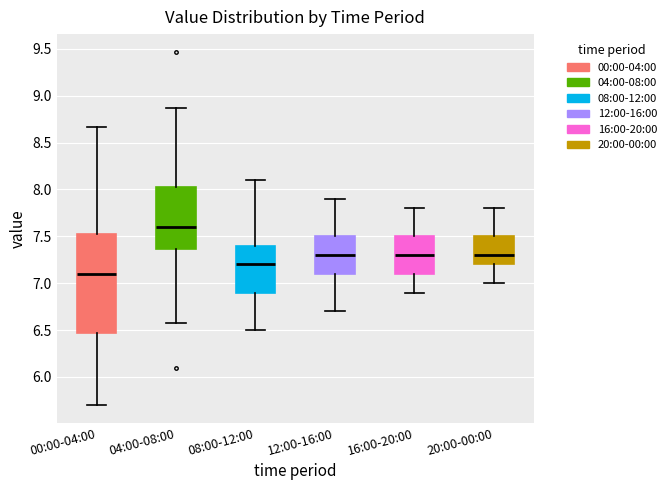

Where does the lower whisker of the box for 12:00-16:00 end on the y-axis? The values are not printed on the chart, so give them approximately, as read against the axis.

6.70